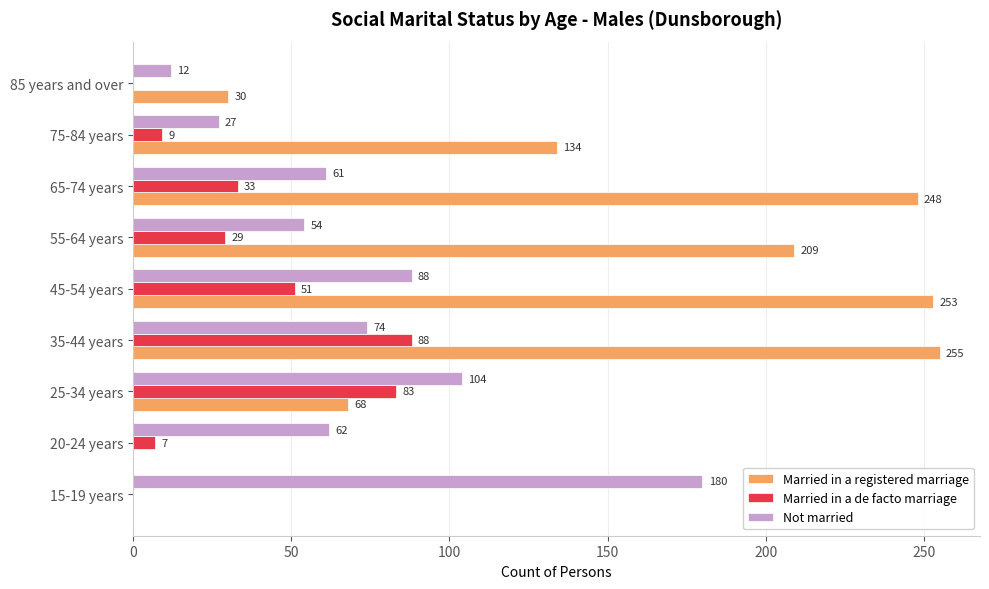

The value of Married in a registered marriage at 55-64 years is 113. True or false?

False